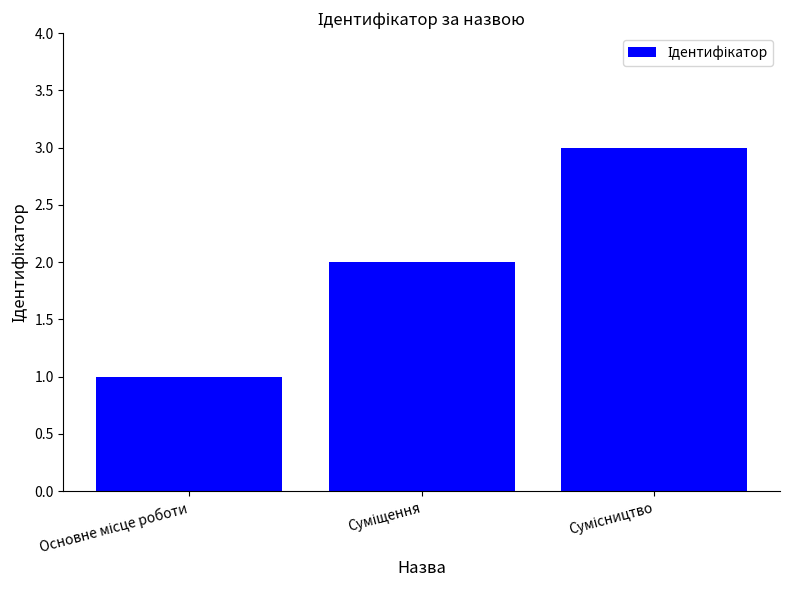

What is the greatest value displayed?

3